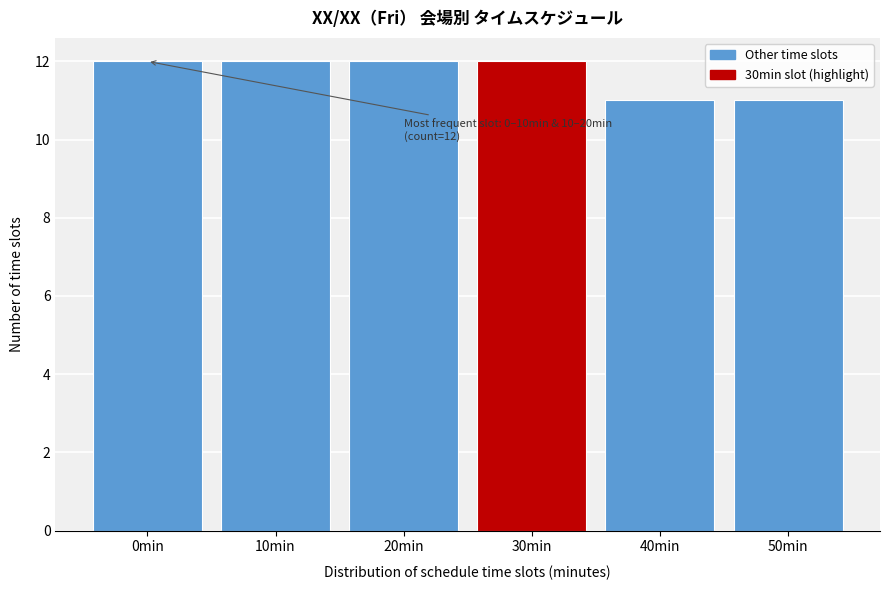

Reading left to right, list all the values displayed in this chart.

0min=12	10min=12	20min=12	30min=12	40min=11	50min=11